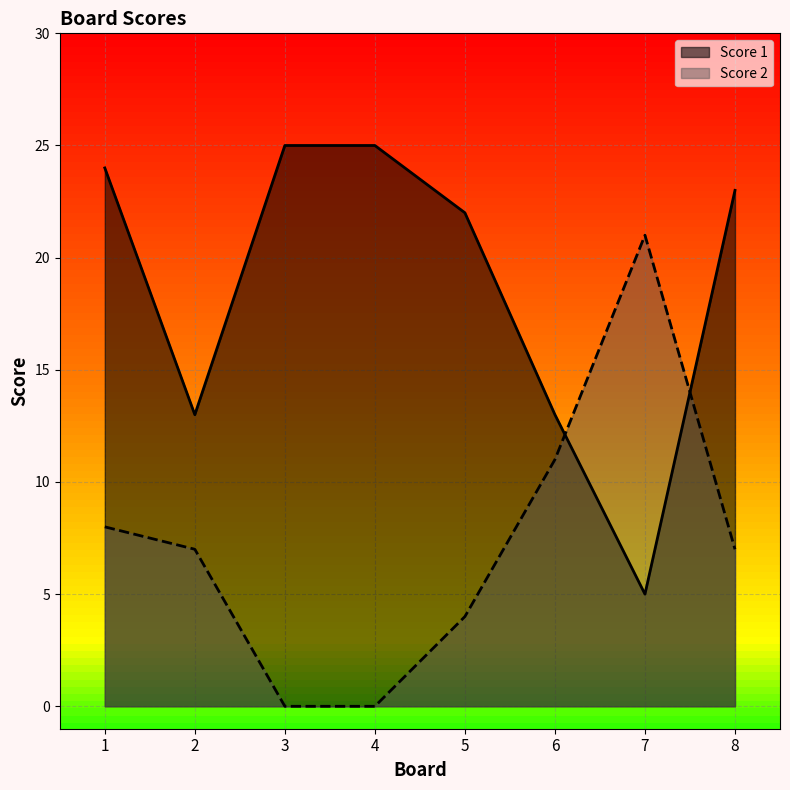

Reading right to left, extract all data points from this chart.

Score 1: 23	5	13	22	25	25	13	24
Score 2: 7	21	11	4	0	0	7	8